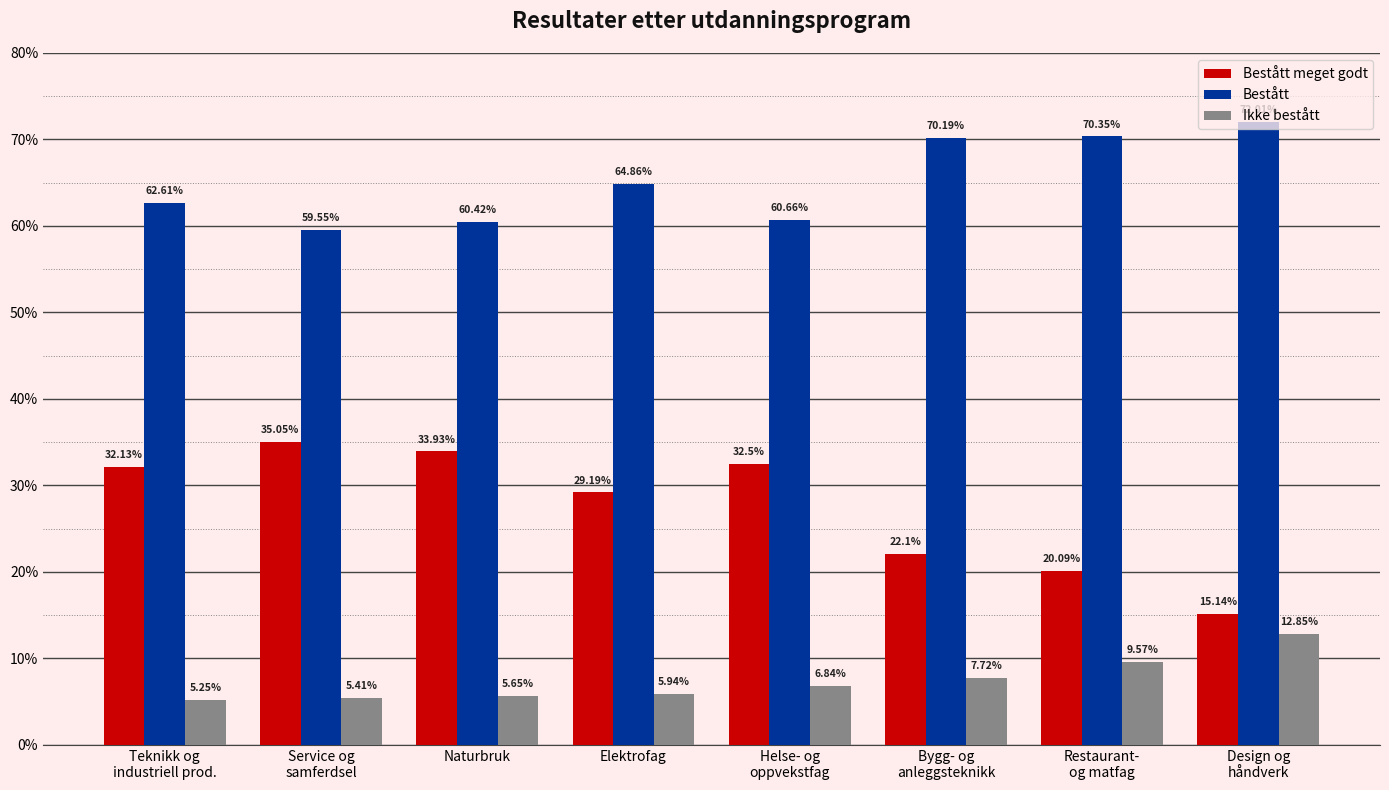

What is the difference between the Bestått meget godt values at Bygg- og
anleggsteknikk and Helse- og
oppvekstfag?

10.4